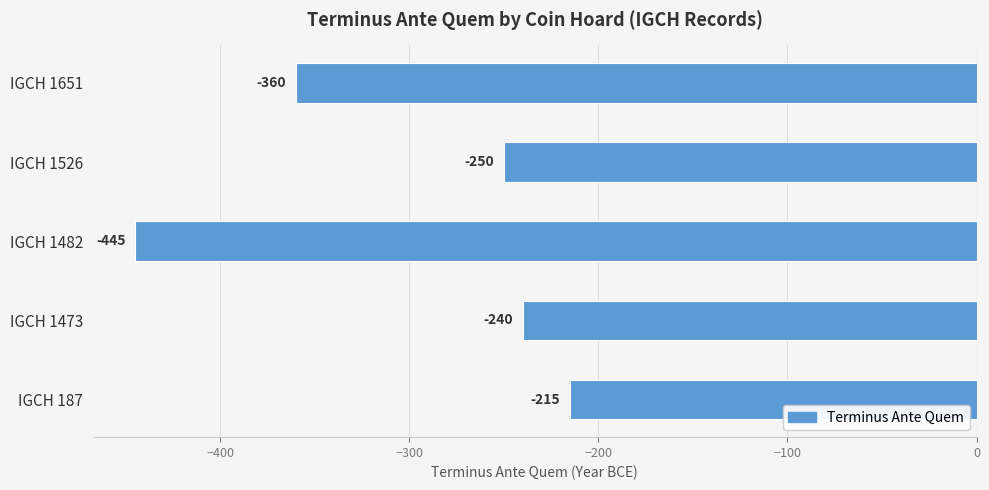

Between IGCH 1482 and IGCH 1473, which is larger?

IGCH 1473